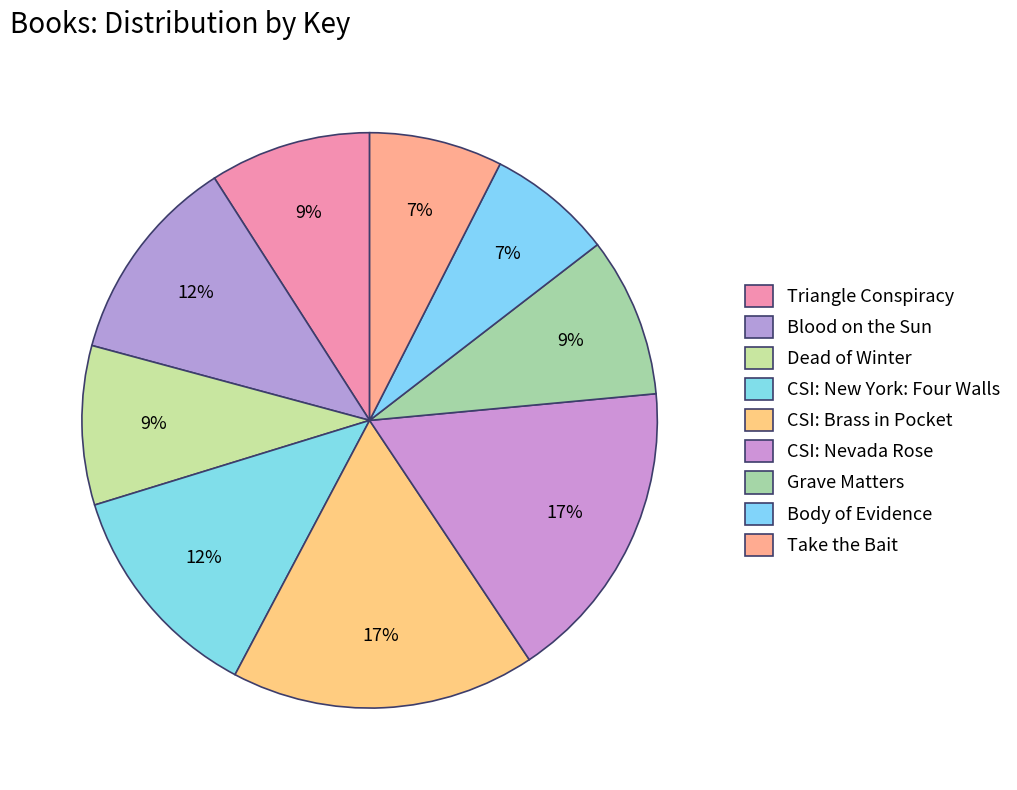

What percentage do Dead of Winter and Grave Matters together represent?

17.9%